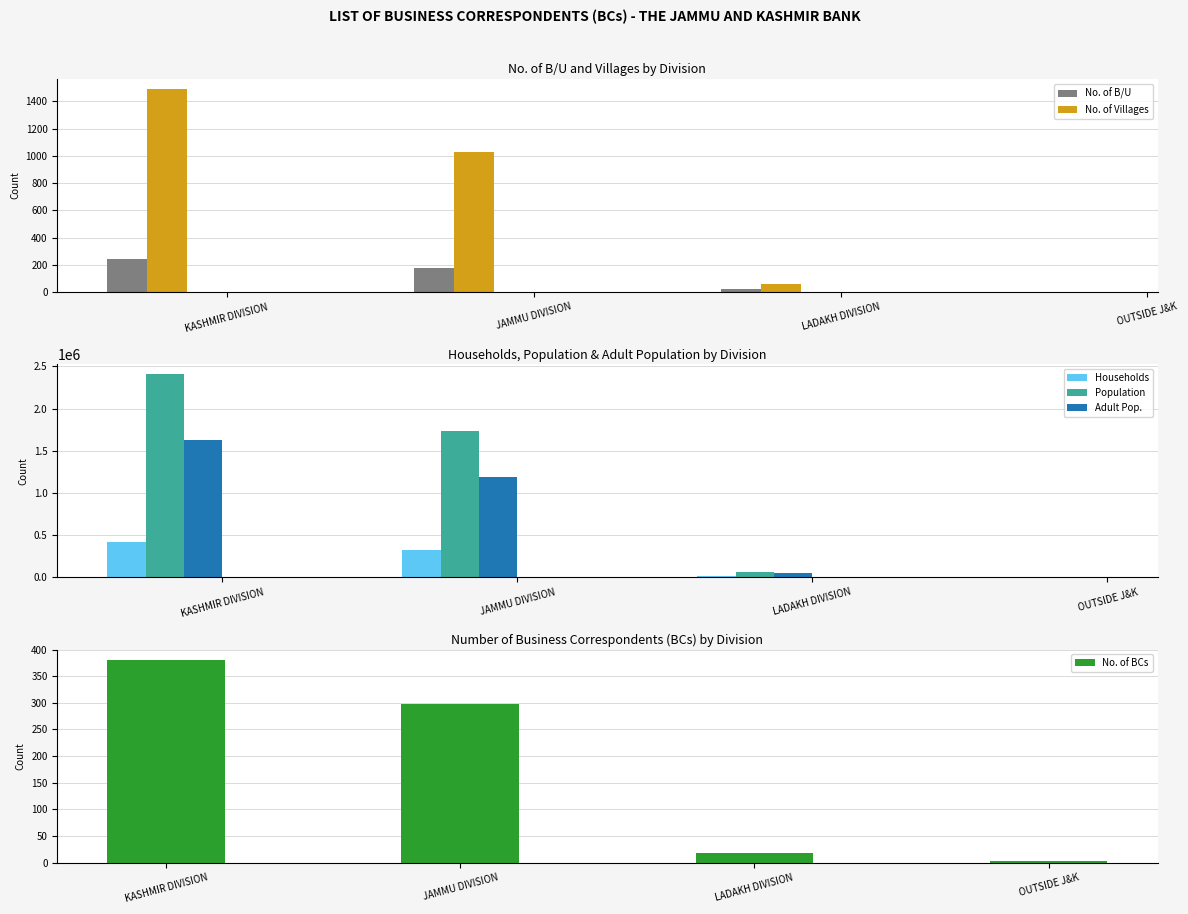

Rank the categories by No. of Villages value from highest to lowest.

KASHMIR DIVISION, JAMMU DIVISION, LADAKH DIVISION, OUTSIDE J&K